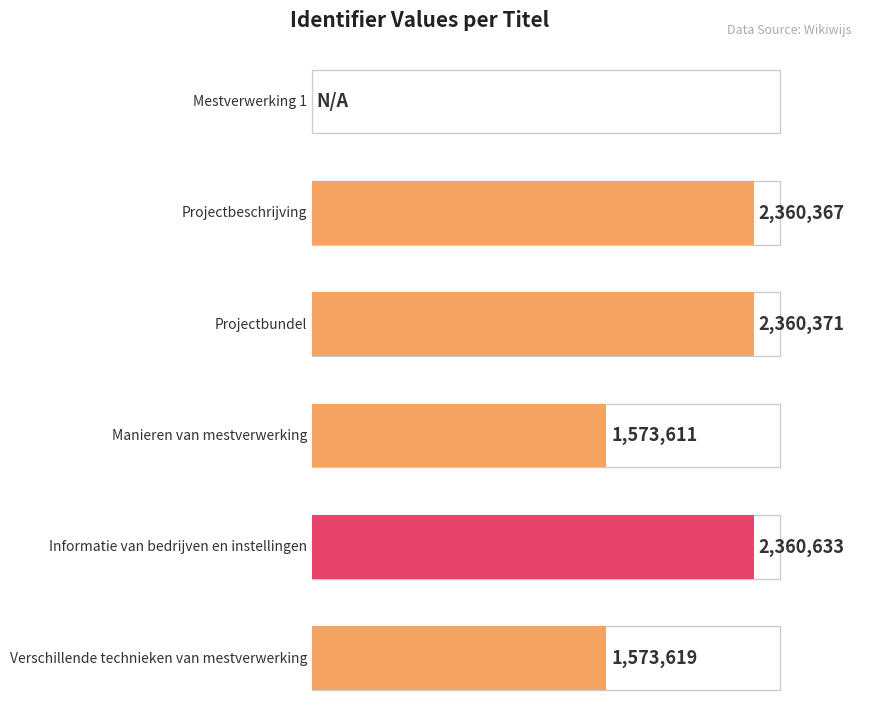

Reading left to right, what are all the values shown in this chart?

0	2360367	2360371	1573611	2360633	1573619